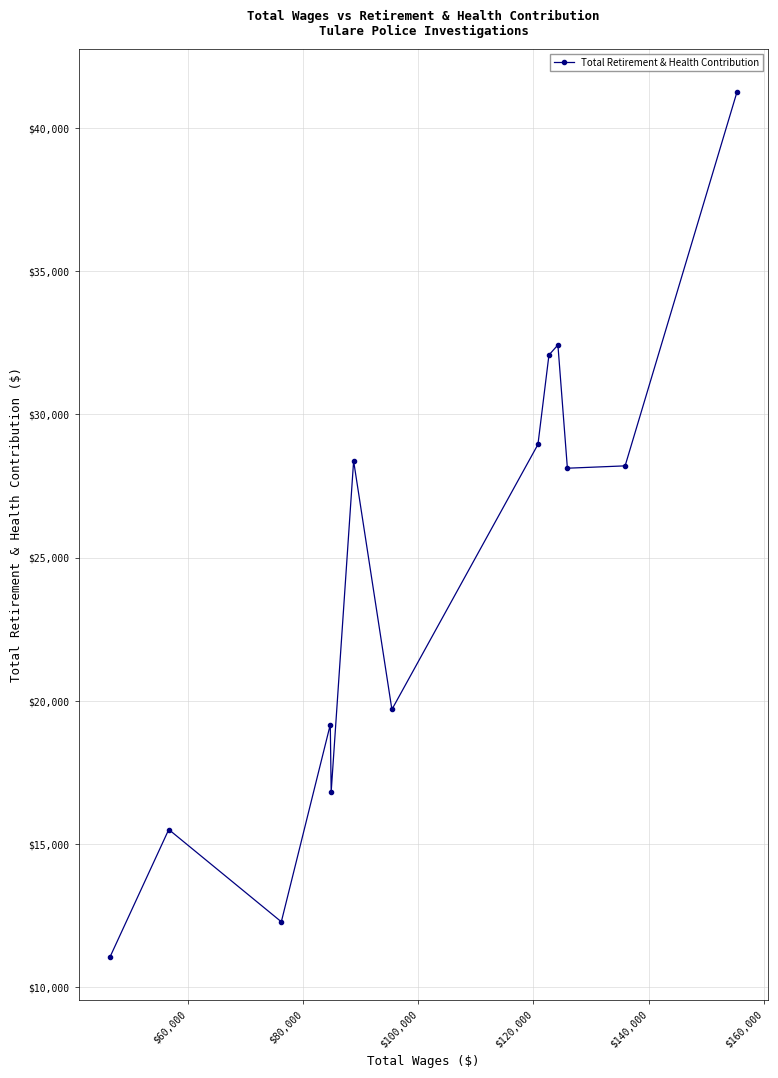

What is the value of the 1st point from the left?

11058